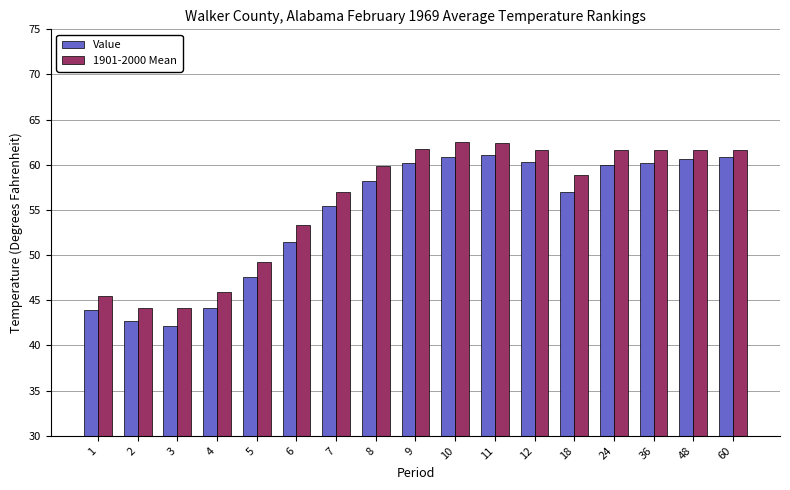

Where is Value nearest to the value 51?

6